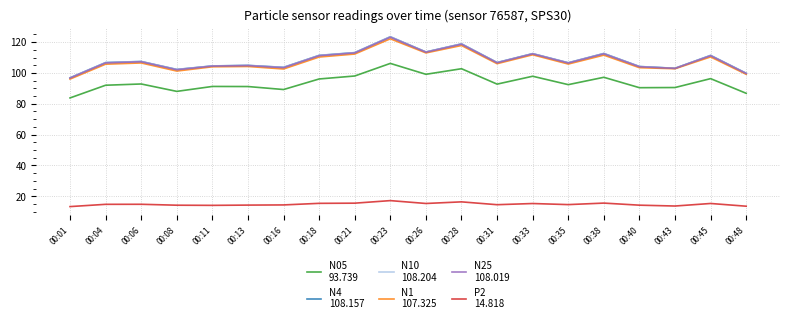

Which label corresponds to the largest value in the chart?

00:23